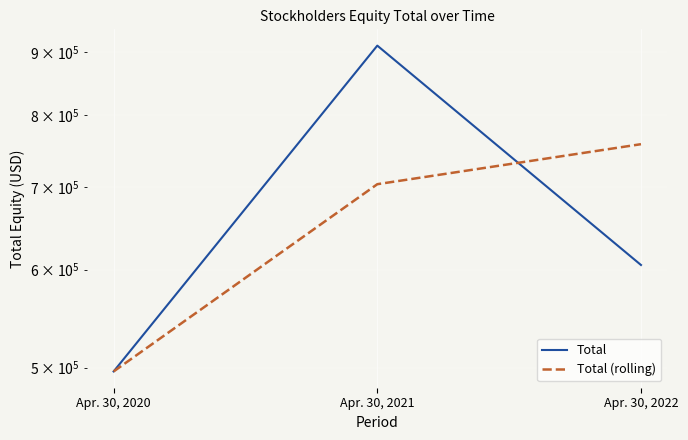

What is the spread (max minus min) of values at Apr. 30, 2022?

152662.0